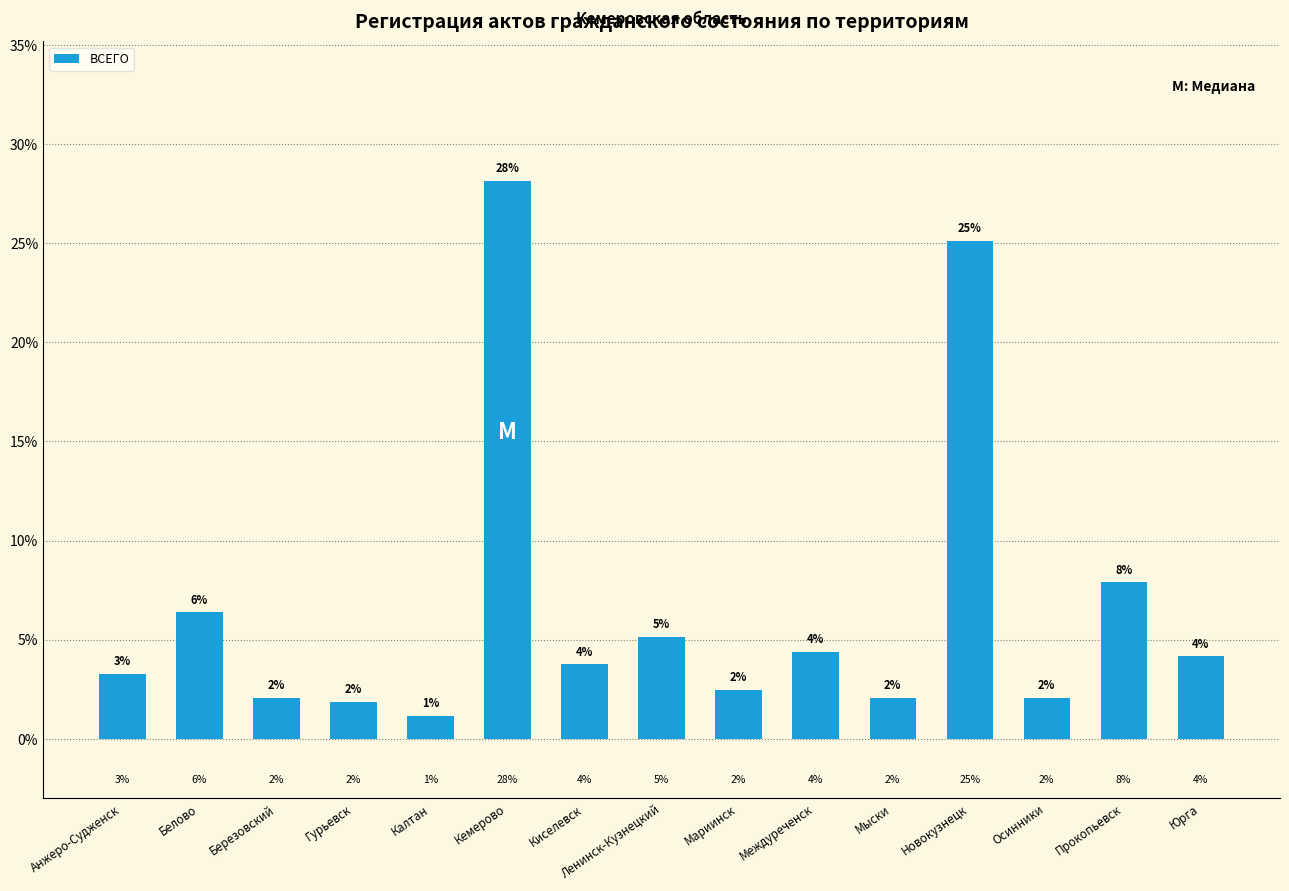

The value at Белово is 9.0. True or false?

False